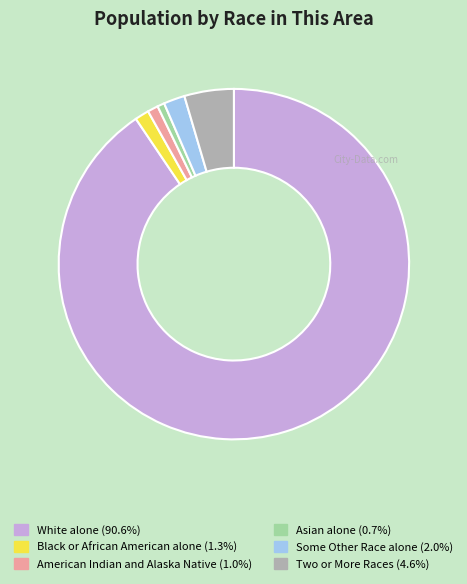

Combined, do Some Other Race alone and Black or African American alone account for over 50%?

No